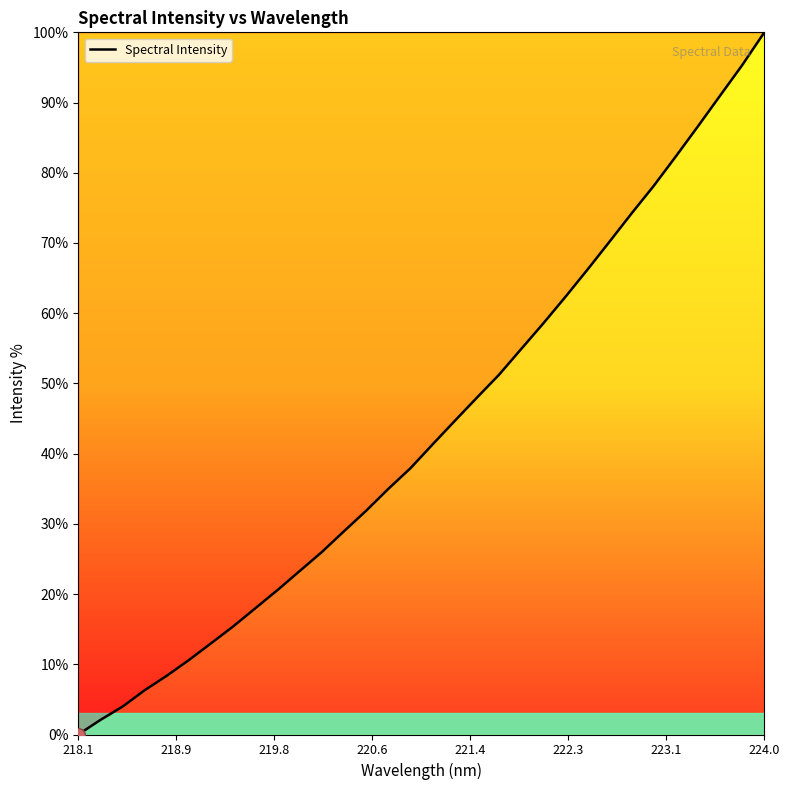

What is the maximum value shown in the chart?

100.0